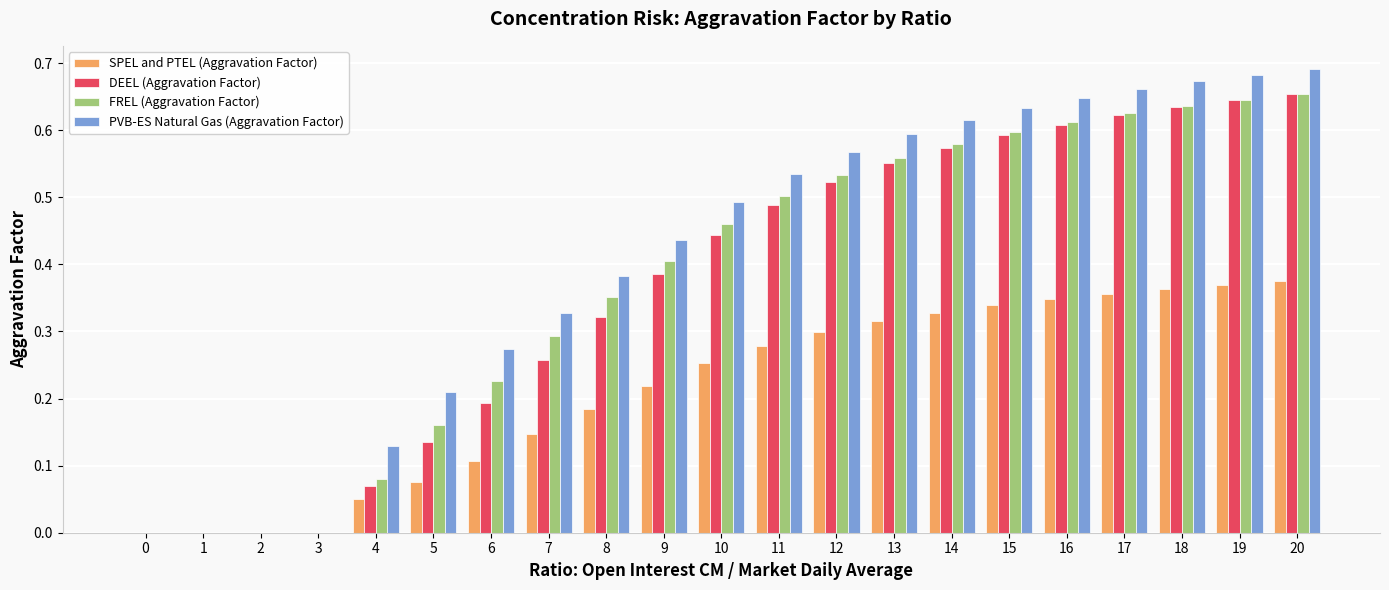

Is the value of PVB-ES Natural Gas (Aggravation Factor) at 7 greater than the value of SPEL and PTEL (Aggravation Factor) at 11?

Yes